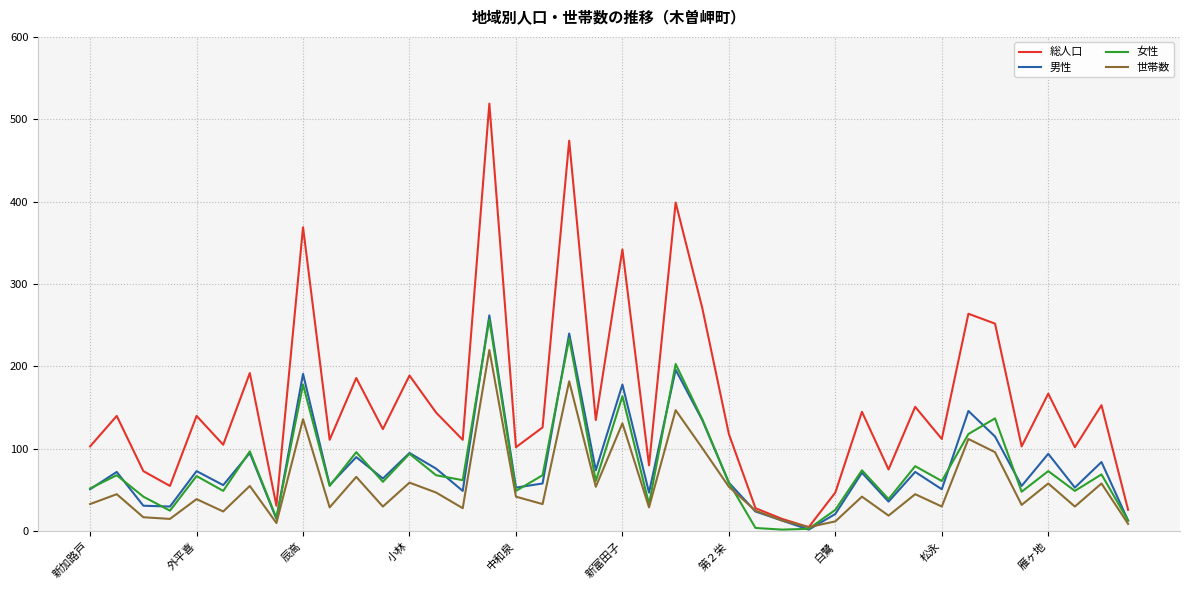

Which series has the widest spread of values?

総人口